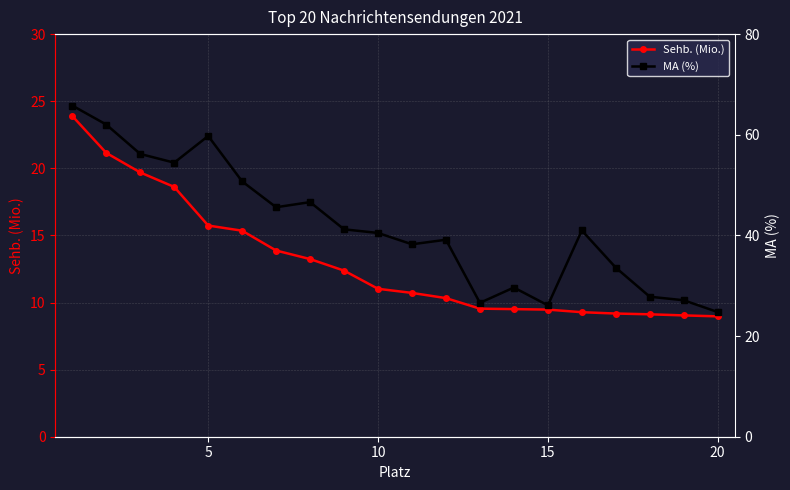

How many data points does each series have?

20